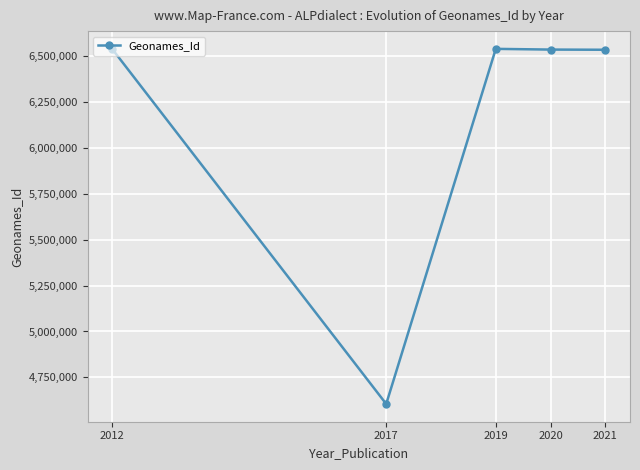

Read the value at 2021.

6536257